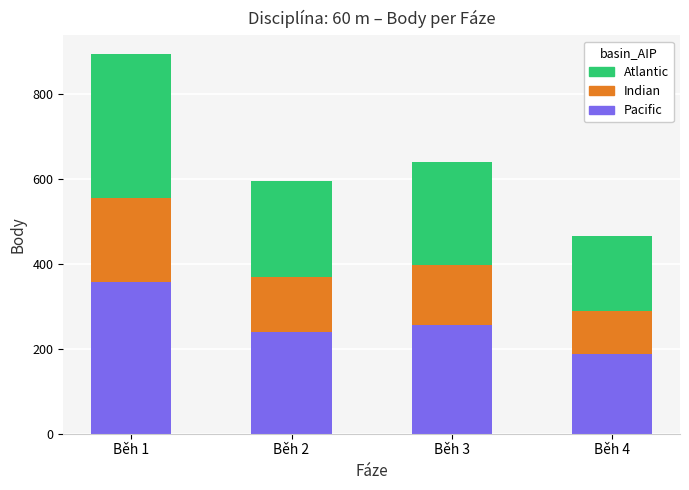

What is the difference between the maximum and second lowest values in the Pacific series?

119